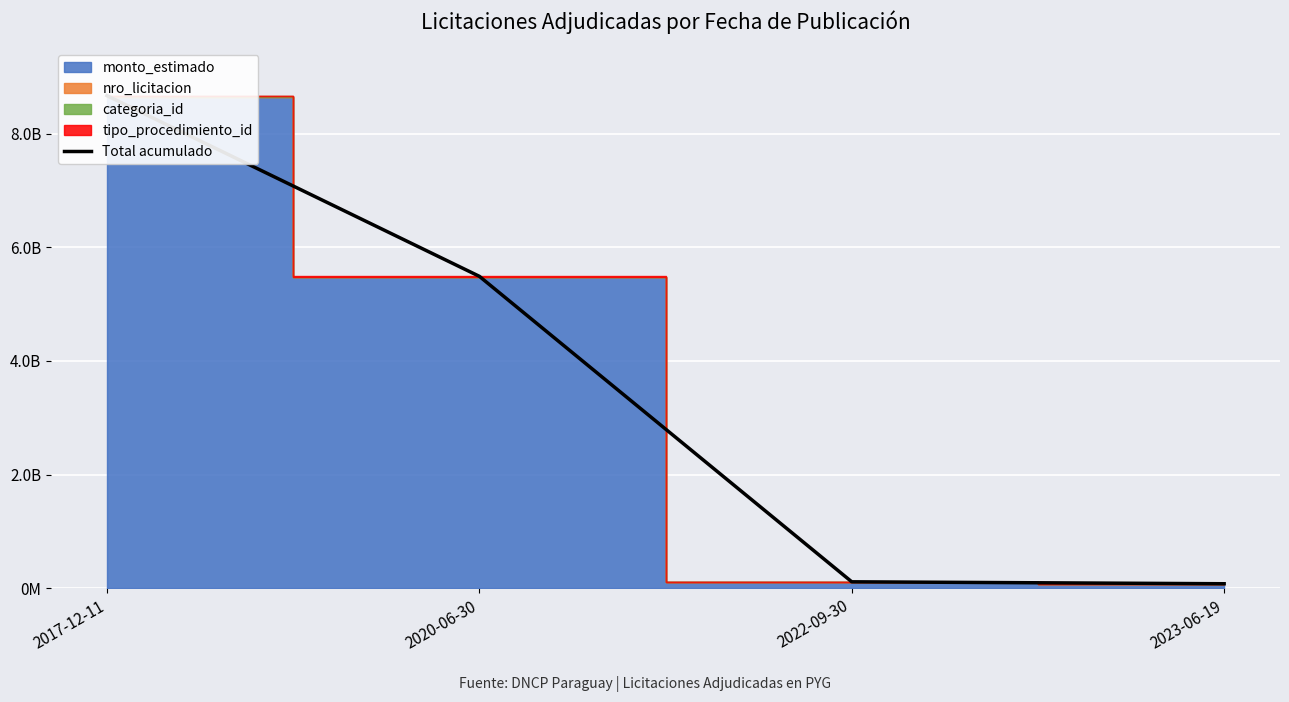

Which category has the highest value across all series?

2017-12-11